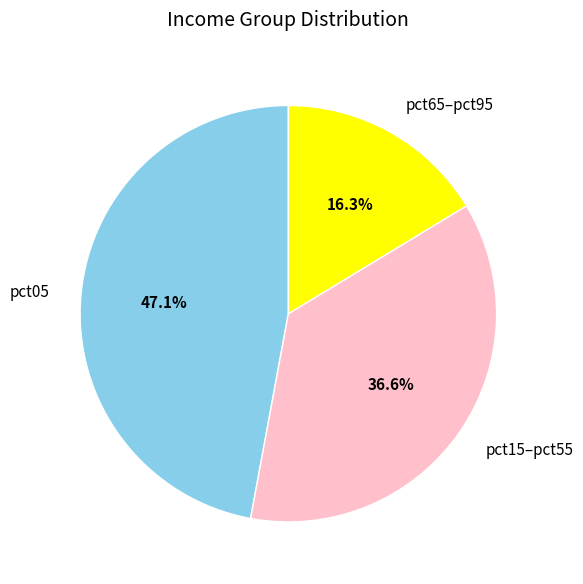

Which category has the biggest portion of the pie?

pct05